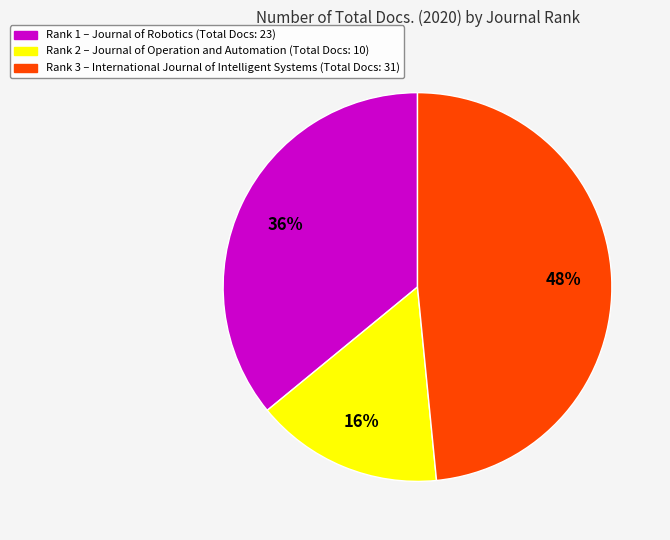

Is there a majority slice in this chart?

No